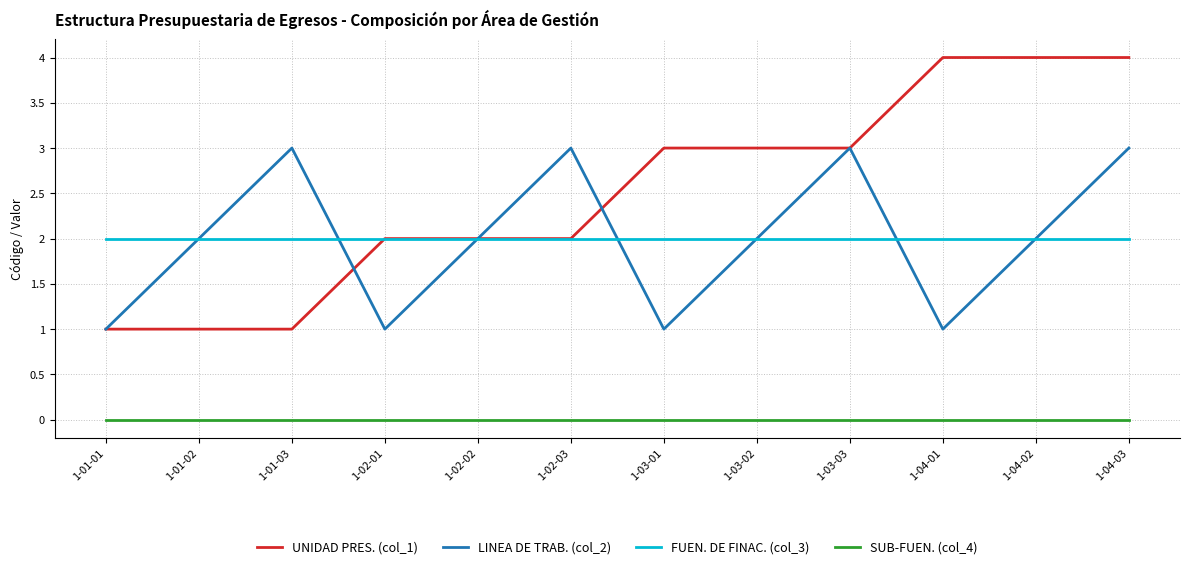

Which series has the widest spread of values?

UNIDAD PRES. (col_1)